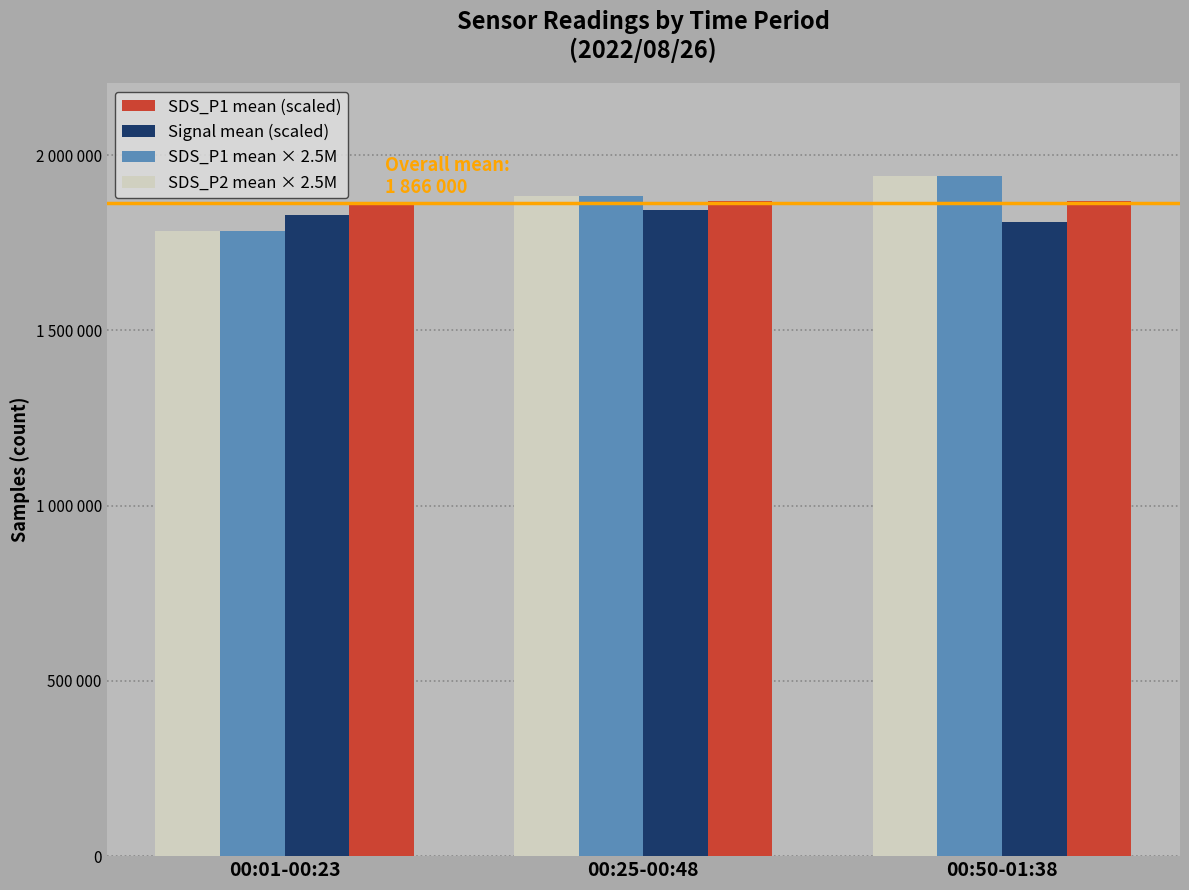

The value of Signal mean (scaled) at 00:50-01:38 is 1808800. True or false?

True